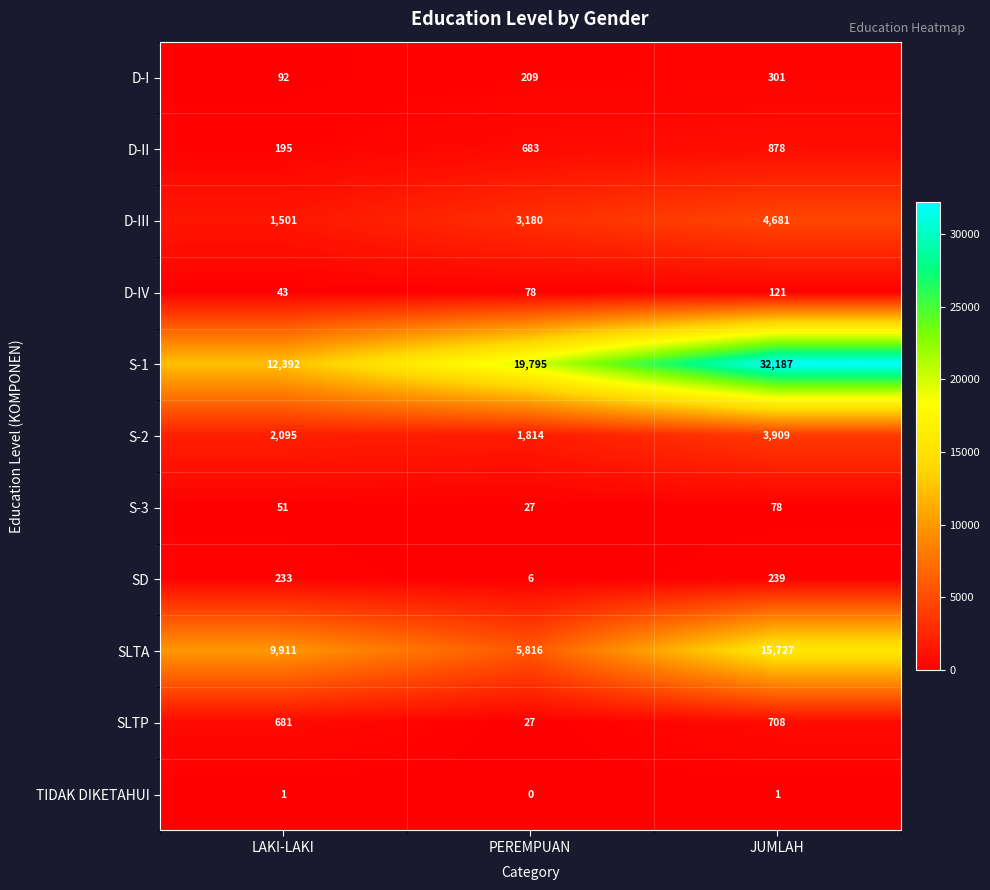

What is the greatest value displayed?

32187